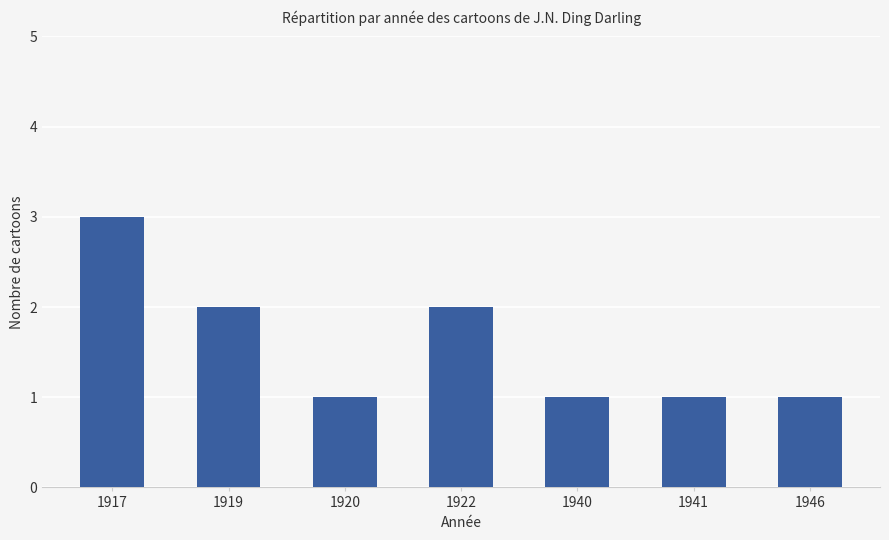

How many values are between 1 and 2?

6